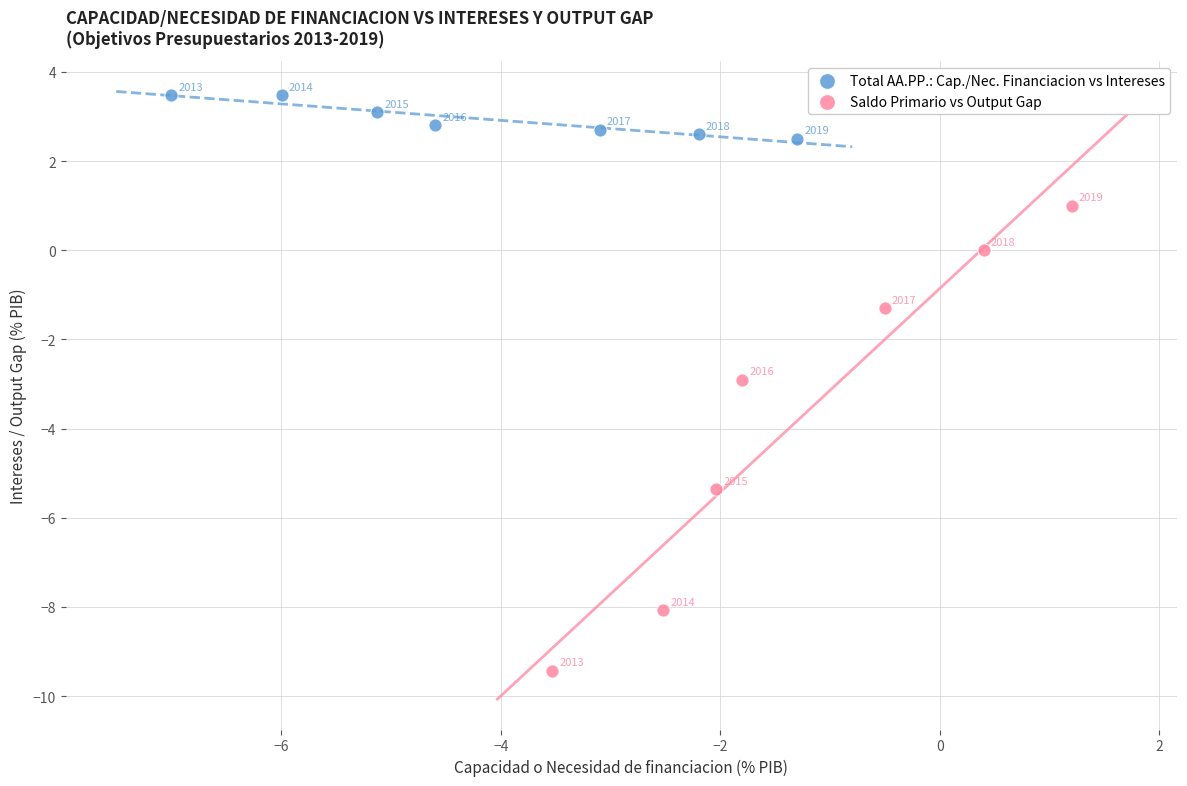

Which series has the largest Y range (max minus min)?

Saldo Primario vs Output Gap